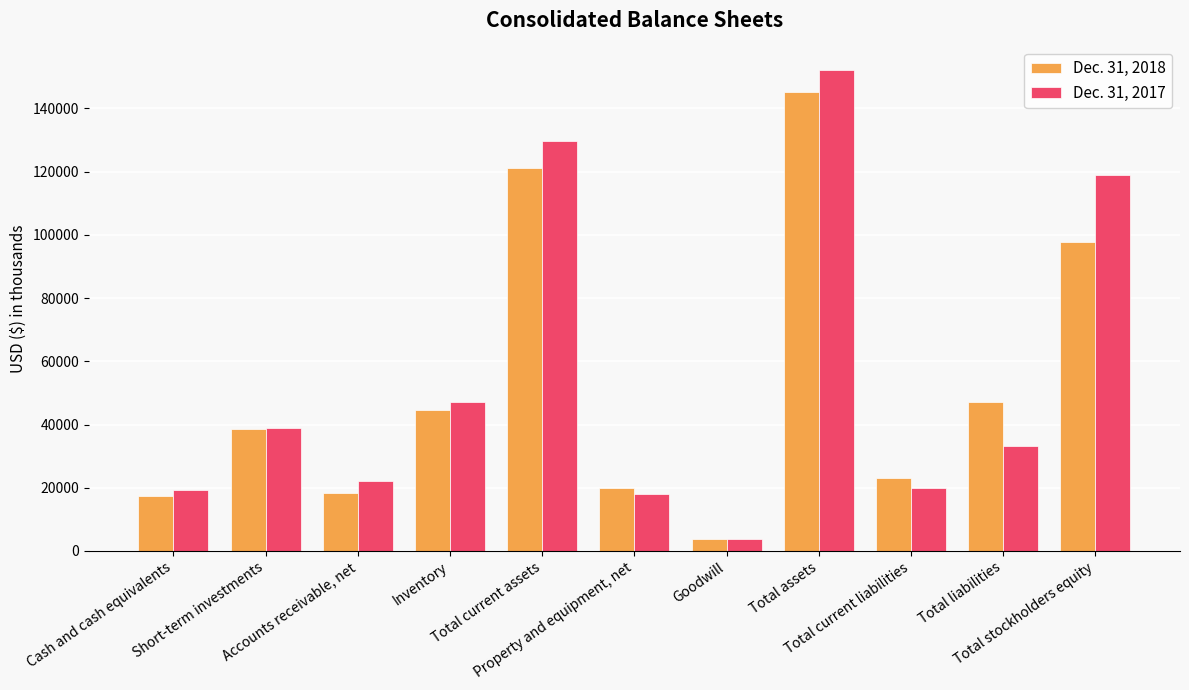

What is the average value of the Dec. 31, 2018 series?

52481